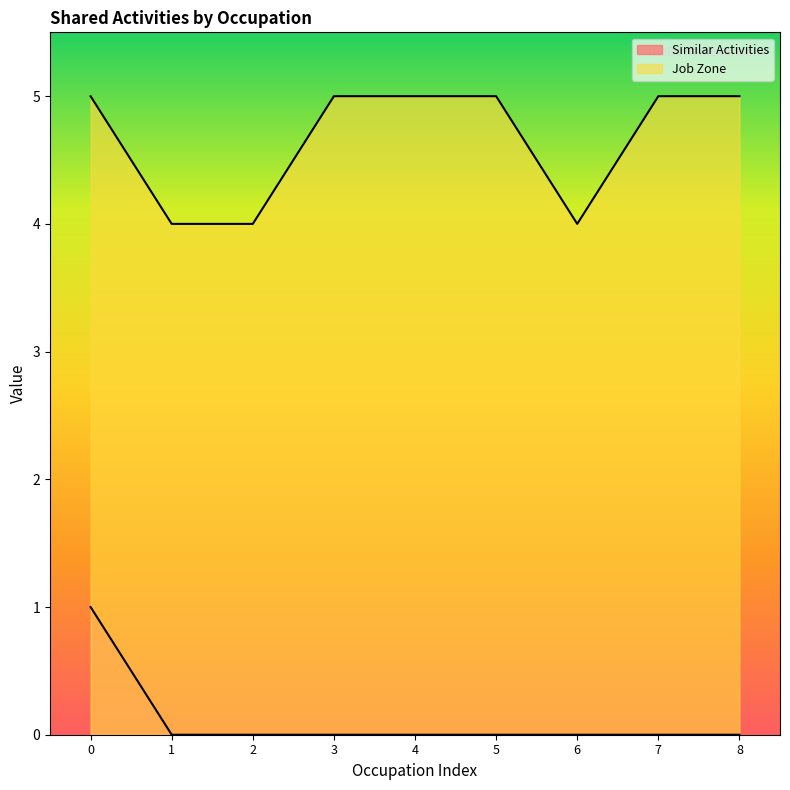

True or false: Similar Activities and Job Zone intersect in this chart.

False